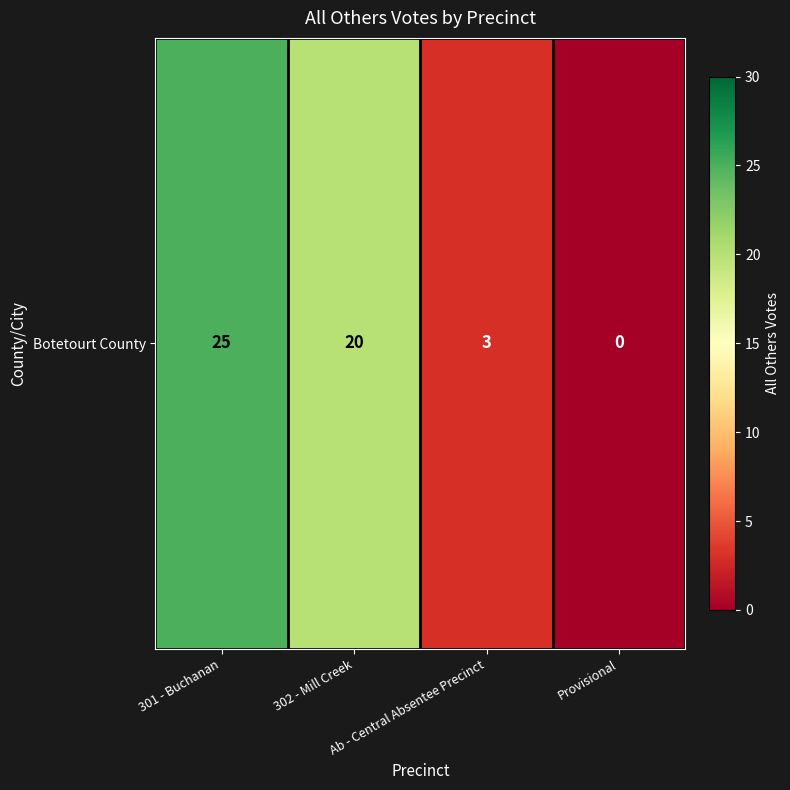

How many positive values are there?

3